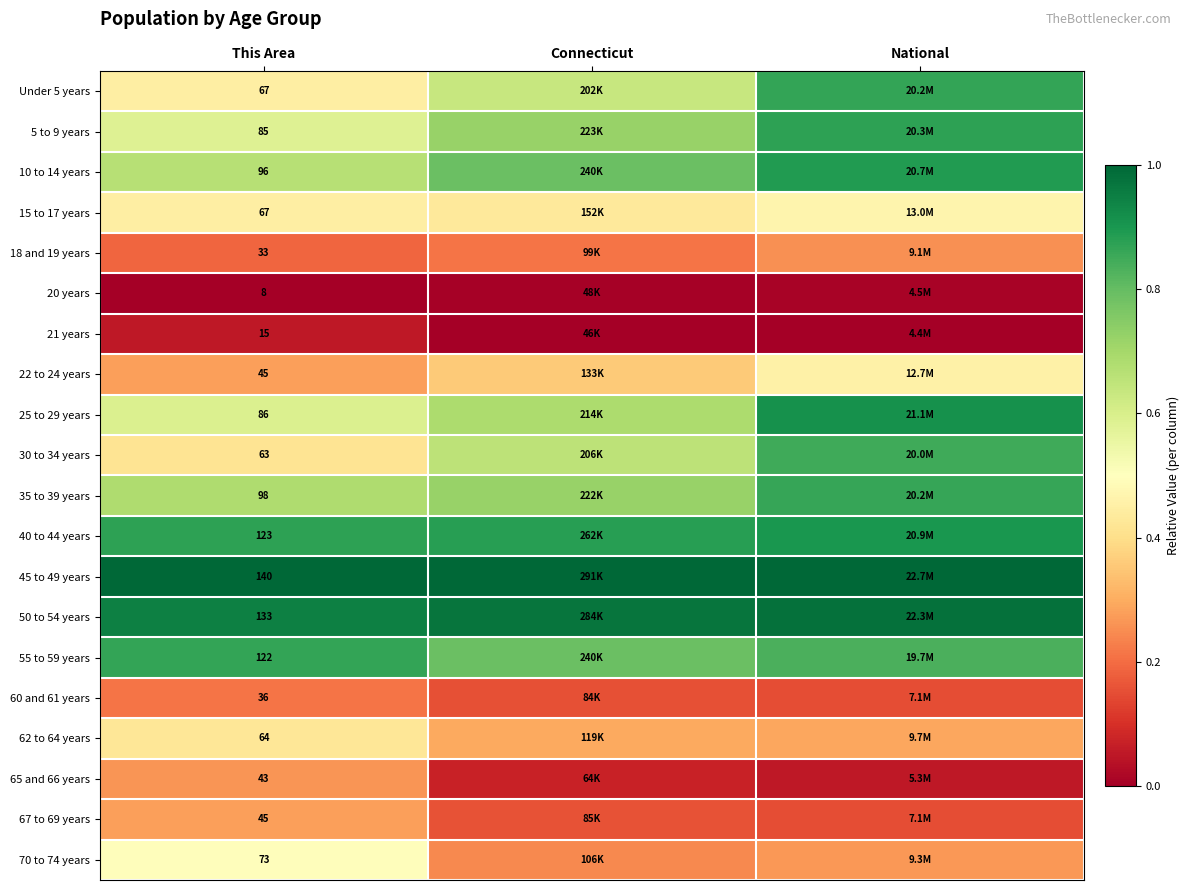

True or false: Under 5 years has a value of 0.4 at This Area.

True